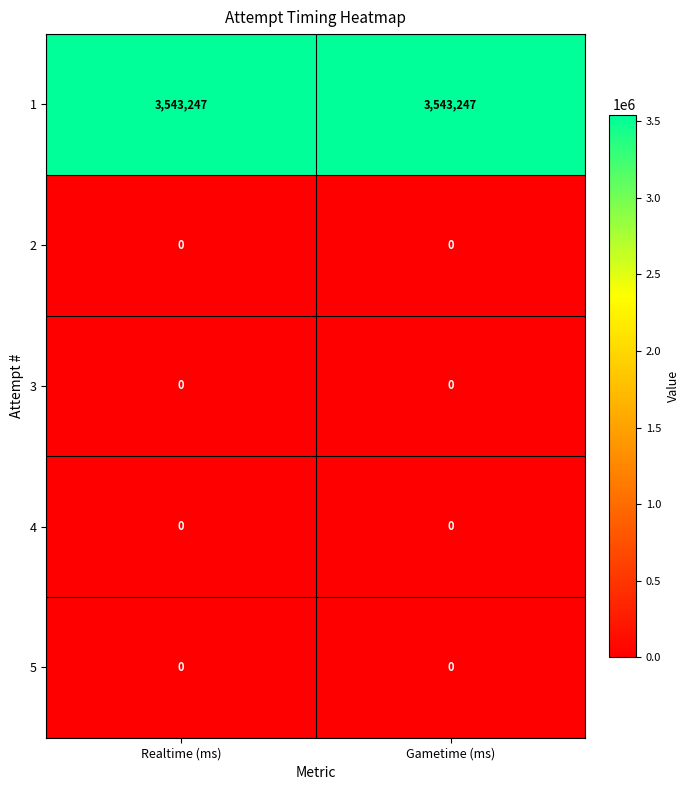

Count the number of categories in the chart.

2